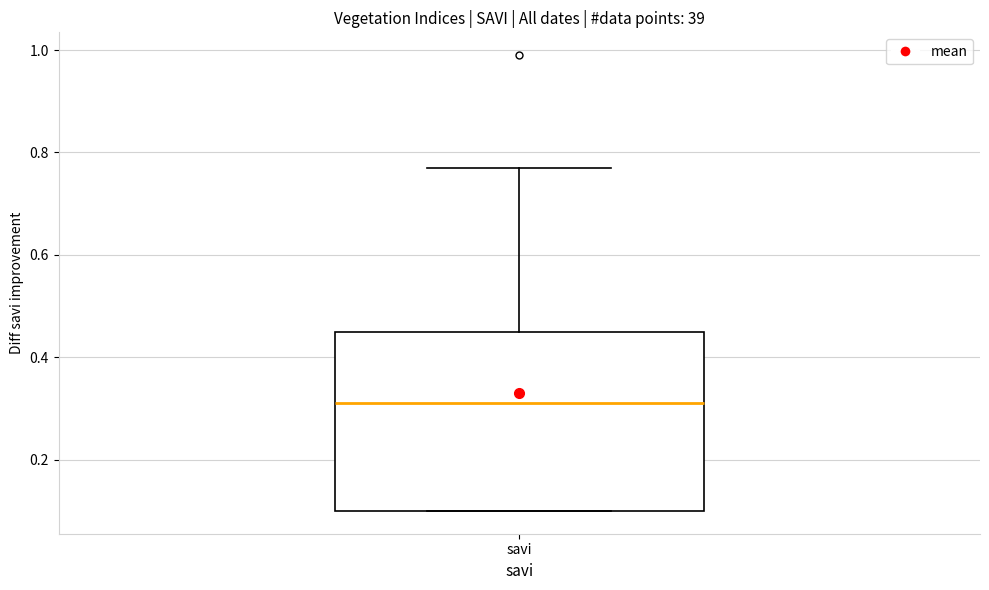

Transcribe this box plot: give where the median line is, the range the box spans, and where the two whiskers end, as read against the y-axis. The values are not printed on the chart, so give them approximately, as read against the axis.

median 0.32, box 0.10 to 0.46, whiskers 0.10 to 0.78